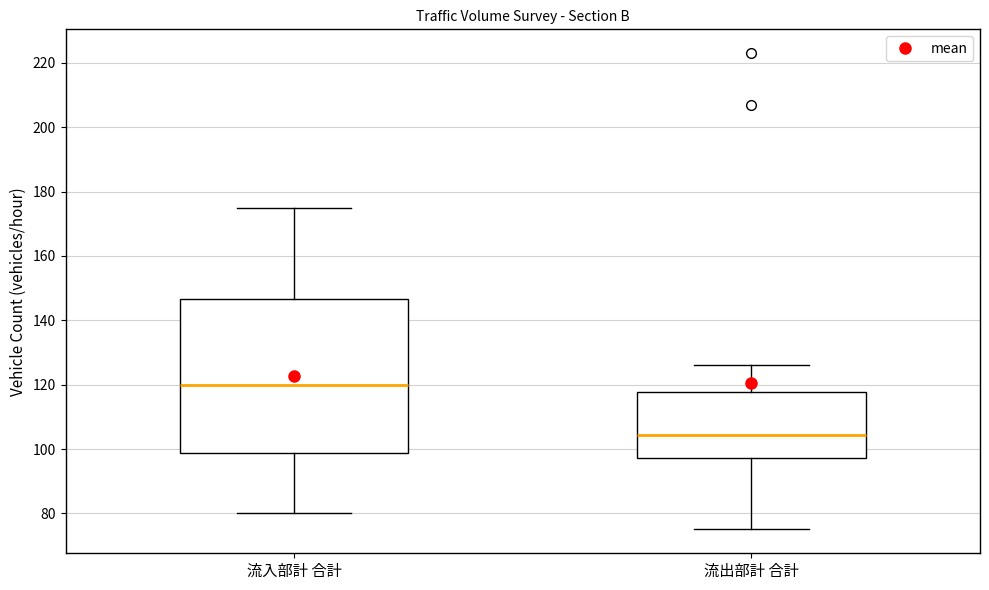

Where does the lower whisker of the box for 流入部計 合計 end on the y-axis? The values are not printed on the chart, so give them approximately, as read against the axis.

80